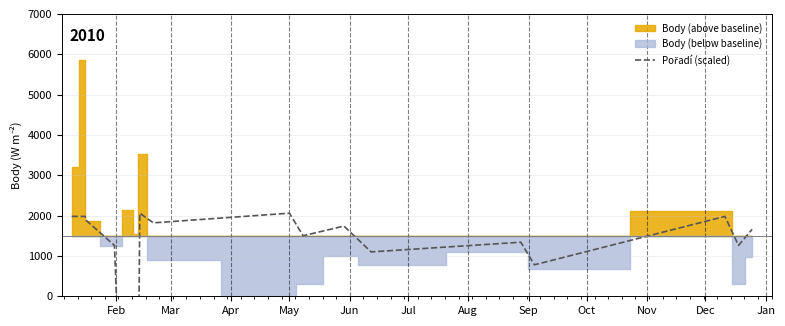

What is the approximate value at Jan, to the nearest 10?

1100